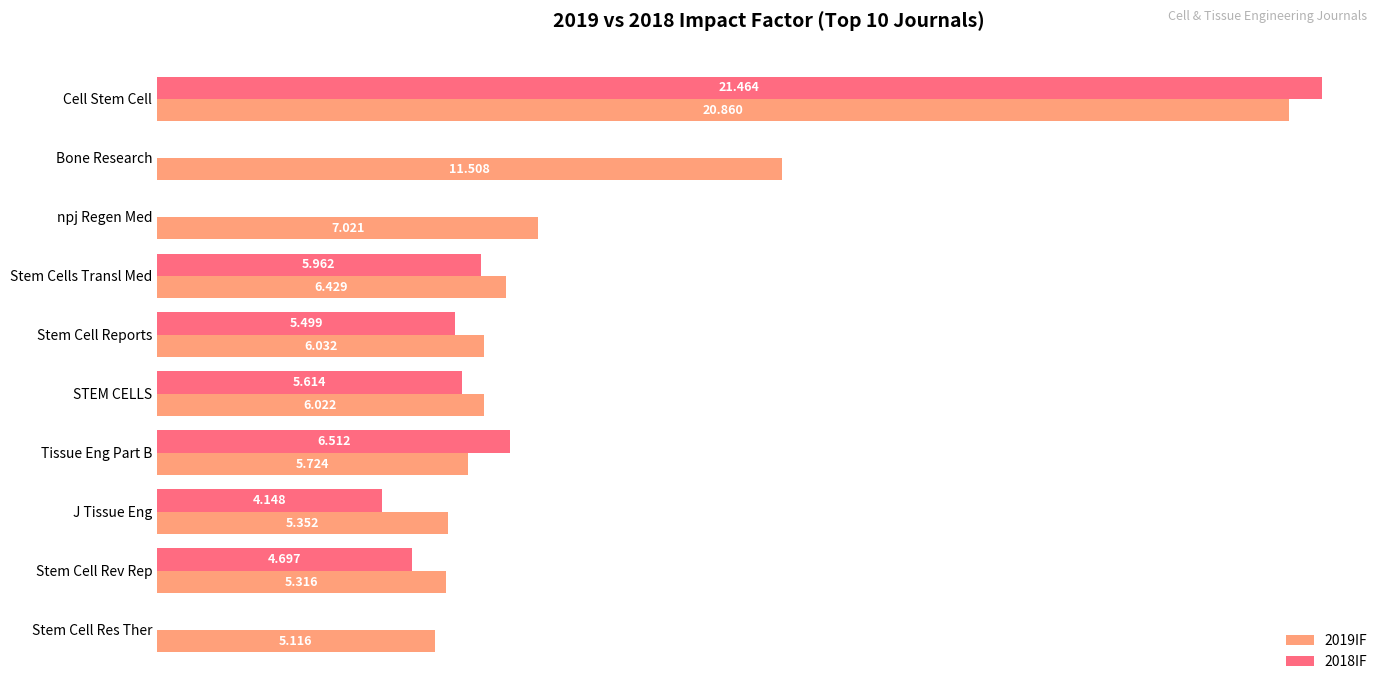

Which series has the widest spread of values?

2018IF